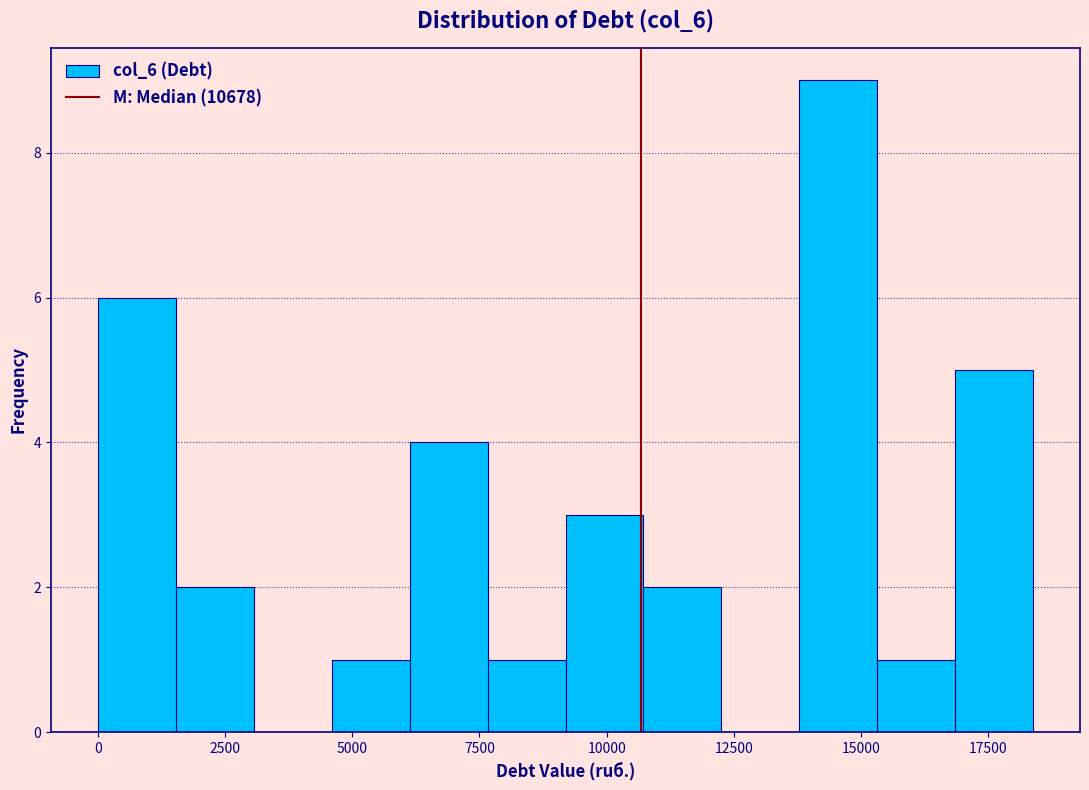

Around what value on the x-axis is the tallest bar? Give the approximate position of its centre, as read against the axis.

14500